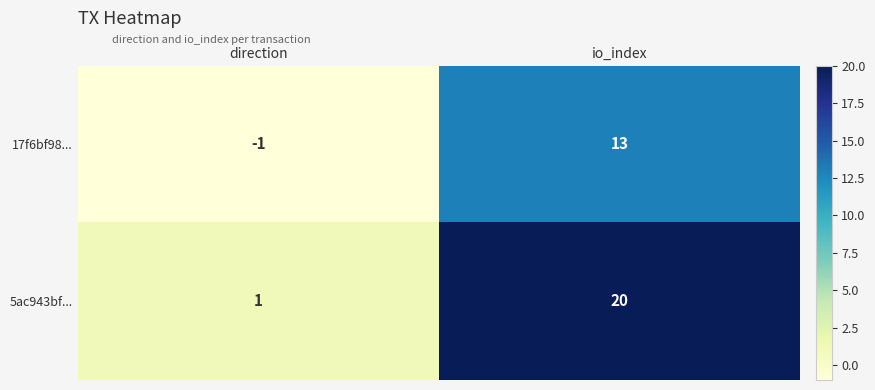

What is the difference between the 5ac943bf... values at direction and io_index?

19